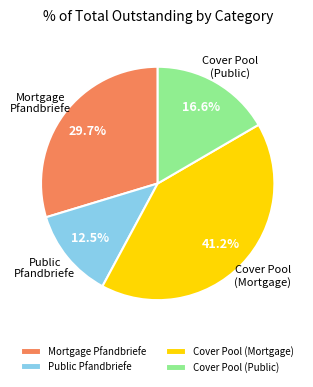

Which category has the biggest portion of the pie?

Cover Pool (Mortgage)